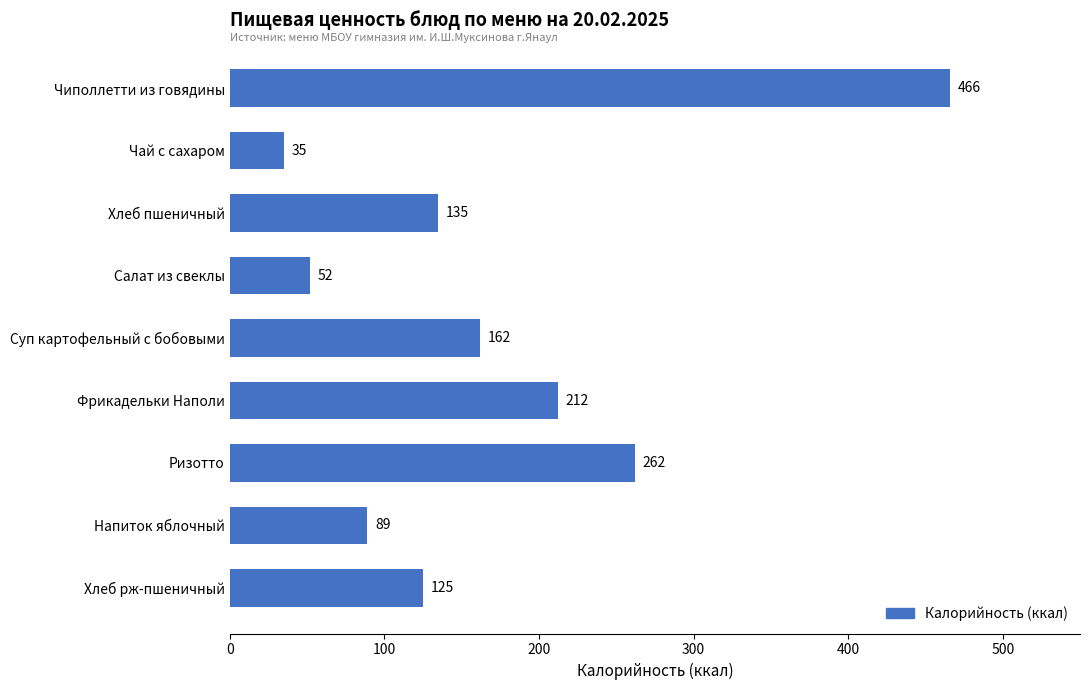

How many values are below 135?

4